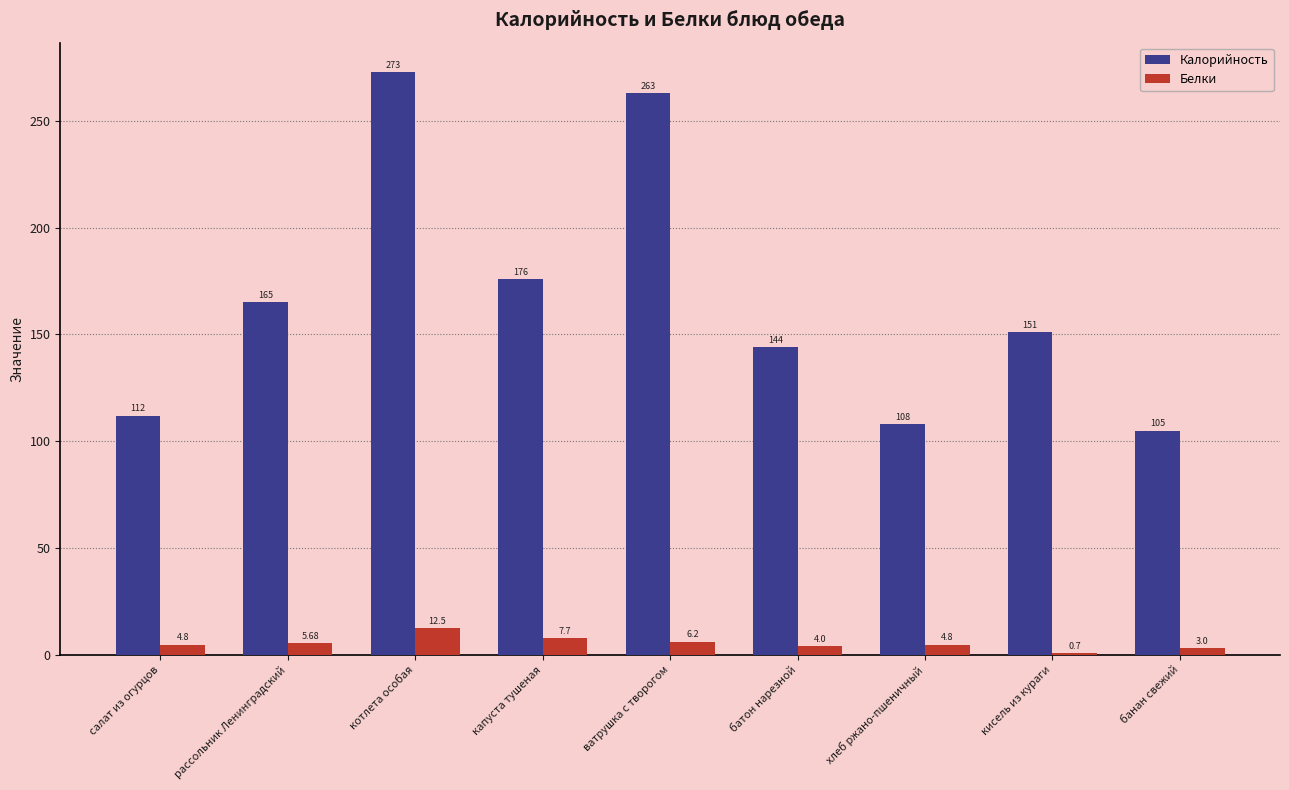

What is the total value across all series at банан свежий?

108.0